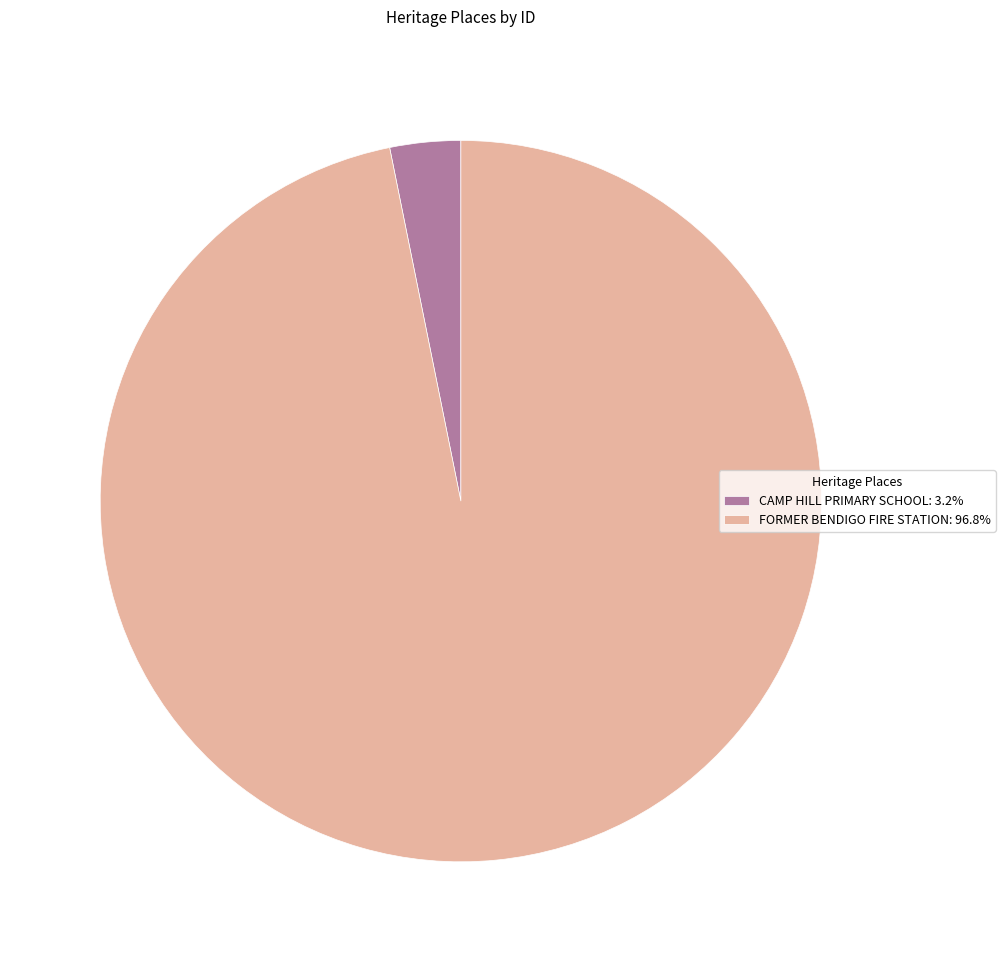

Does CAMP HILL PRIMARY SCHOOL: 3.2% represent more than half of the total?

No